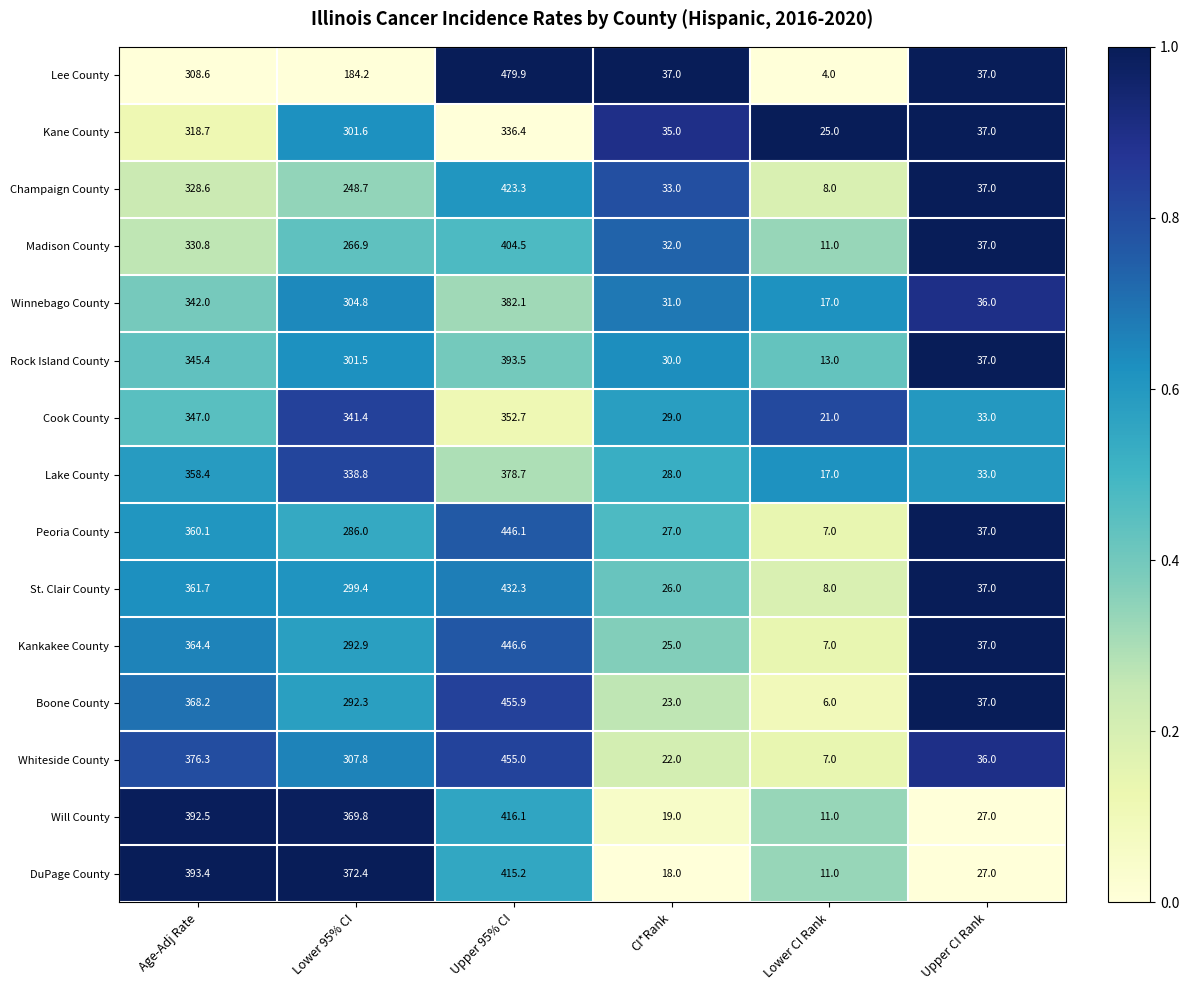

What is the difference between the second highest and second lowest values in the Kane County series?

283.7